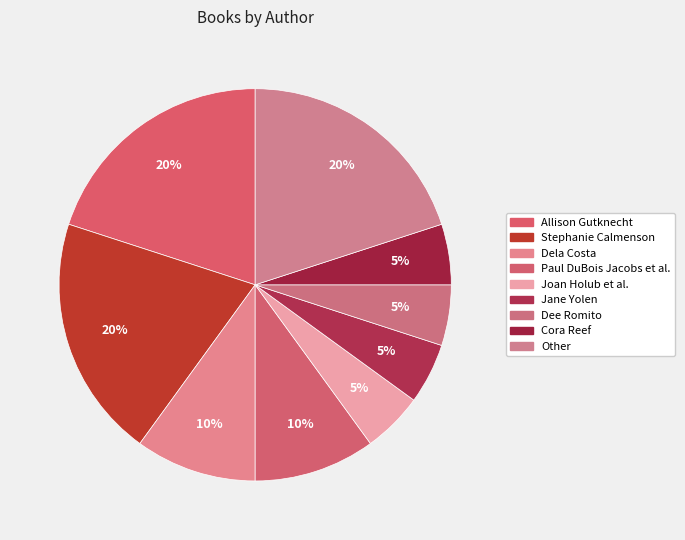

Count the number of slices in the pie.

9